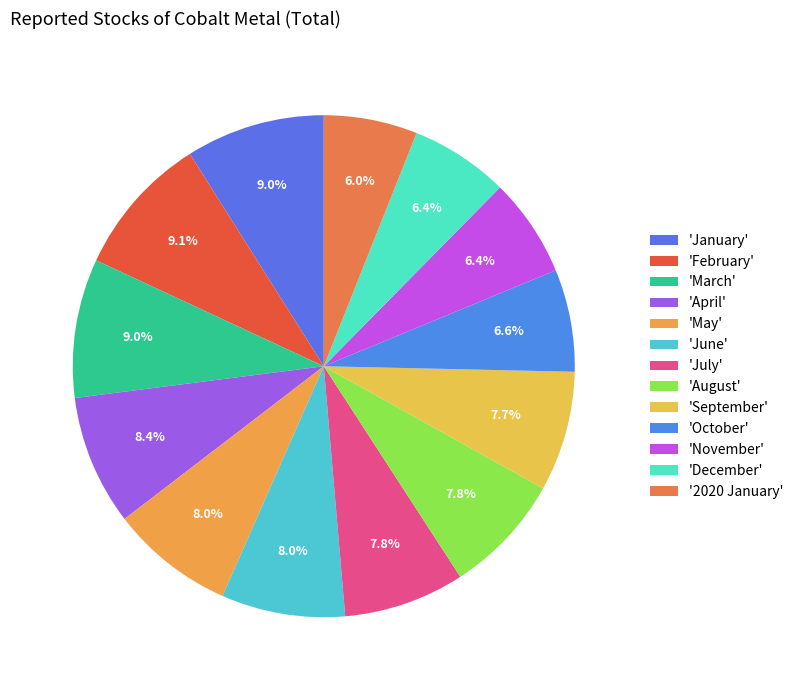

Count the number of slices in the pie.

13